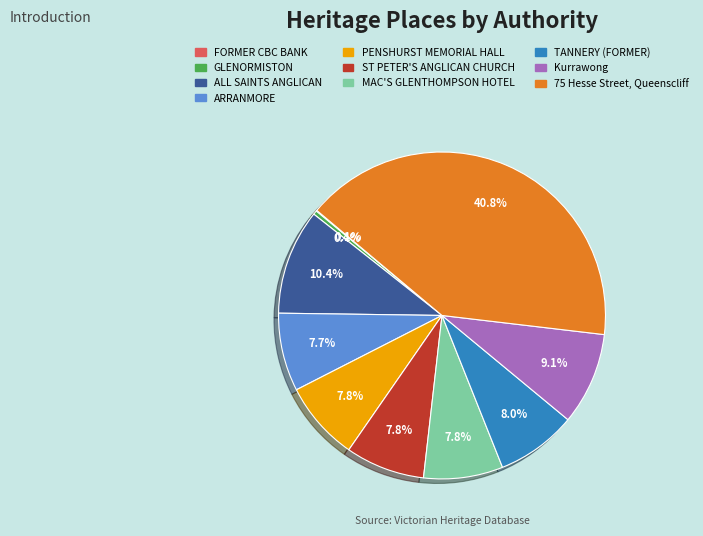

Is there a majority slice in this chart?

No